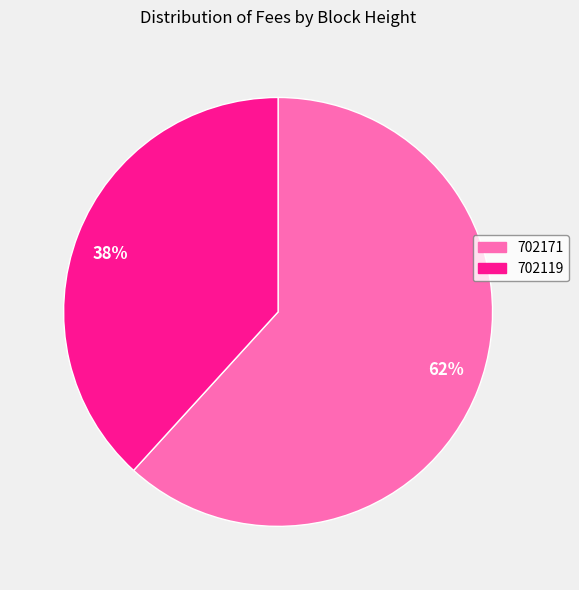

Which category has the biggest portion of the pie?

62%